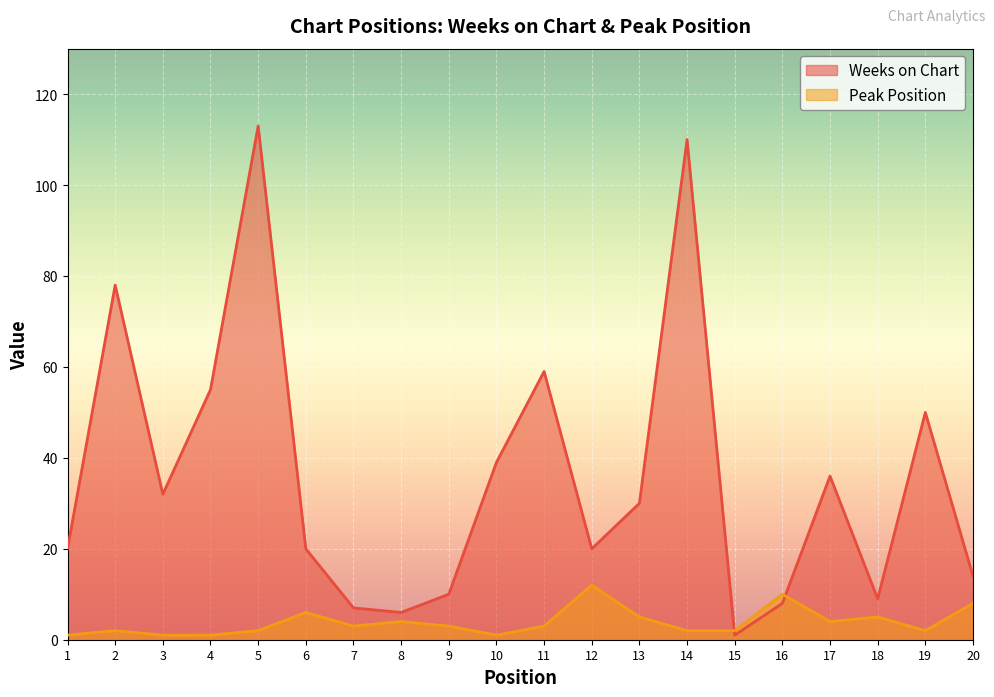

Which series ends up on top after the final intersection of Peak Position and Weeks on Chart?

Weeks on Chart